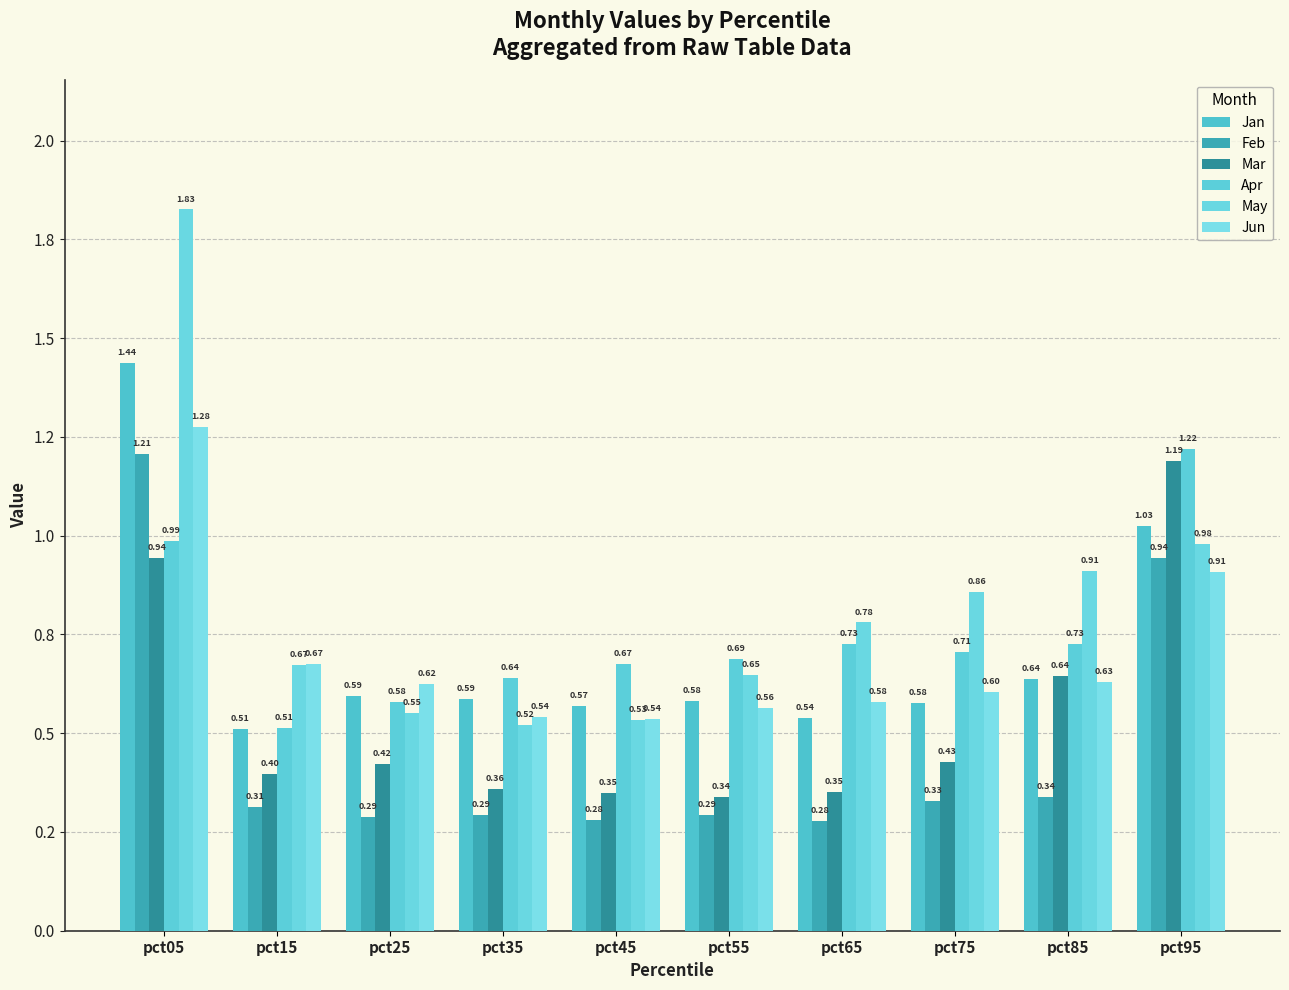

What is the minimum value shown in the chart?

0.3